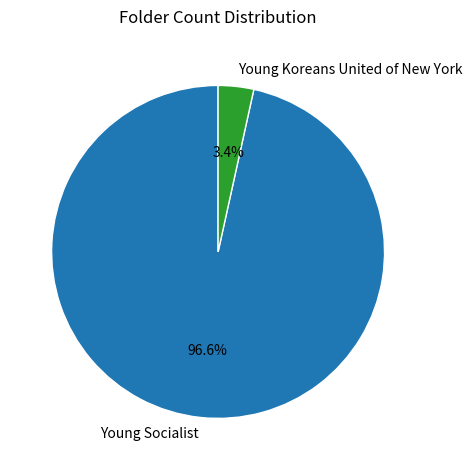

What percentage is NOT represented by Young Socialist?

3.4%